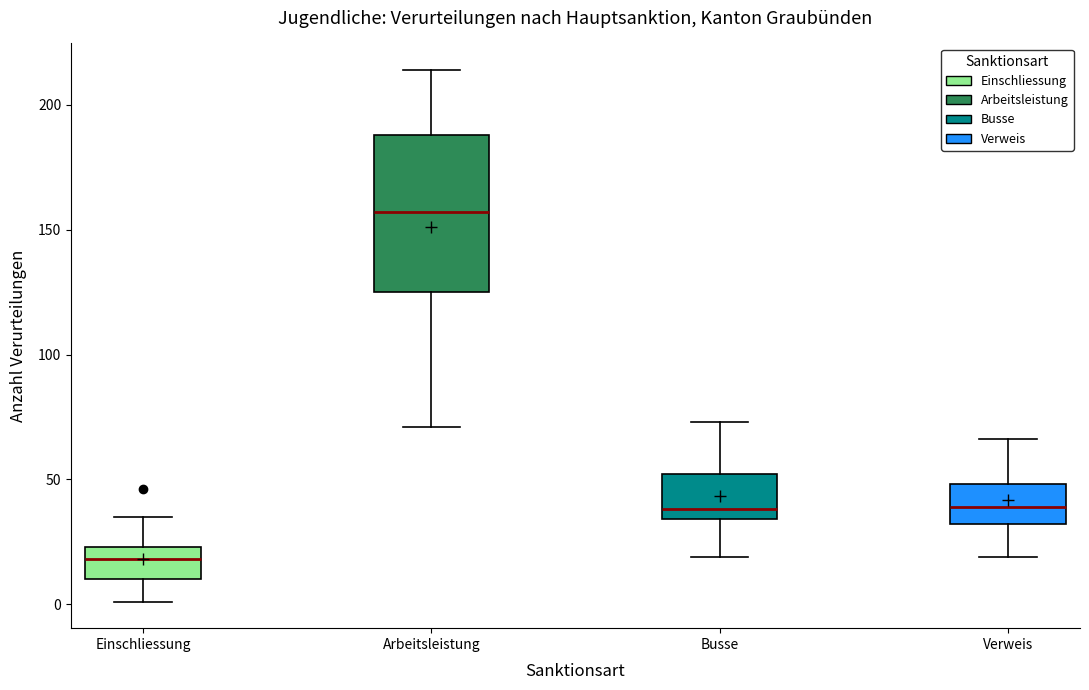

Reading left to right, transcribe this box plot: for each box, give where its median line is, the range the box spans, and where its two whiskers end, as read against the y-axis. The values are not printed on the chart, so give them approximately, as read against the axis.

Einschliessung: median 20, box 10 to 25, whiskers 0 to 35
Arbeitsleistung: median 155, box 125 to 190, whiskers 70 to 215
Busse: median 40, box 35 to 50, whiskers 20 to 75
Verweis: median 40, box 30 to 50, whiskers 20 to 65